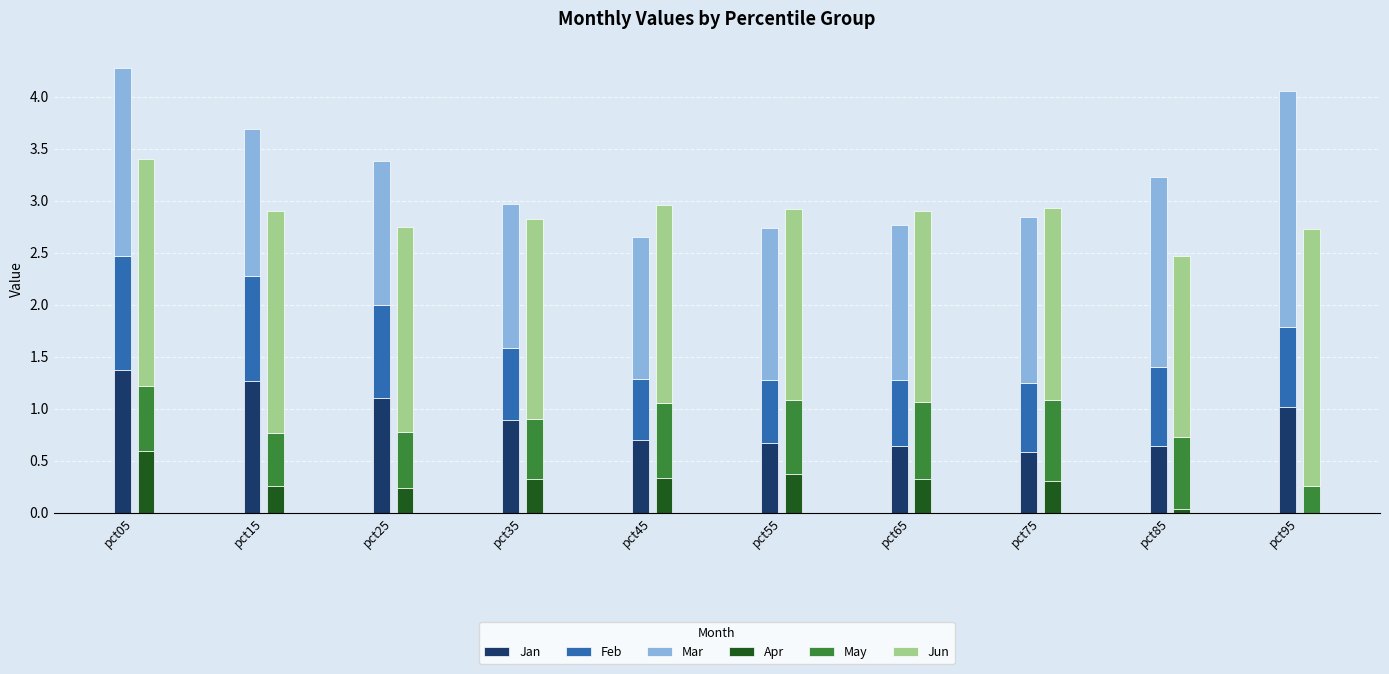

What is the difference between the maximum and minimum values in the Jun series?

0.7